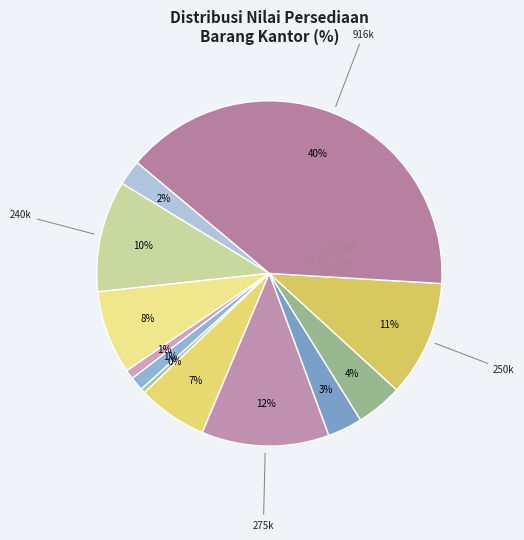

Which slice is the smallest?

Isi Pisau Cutter